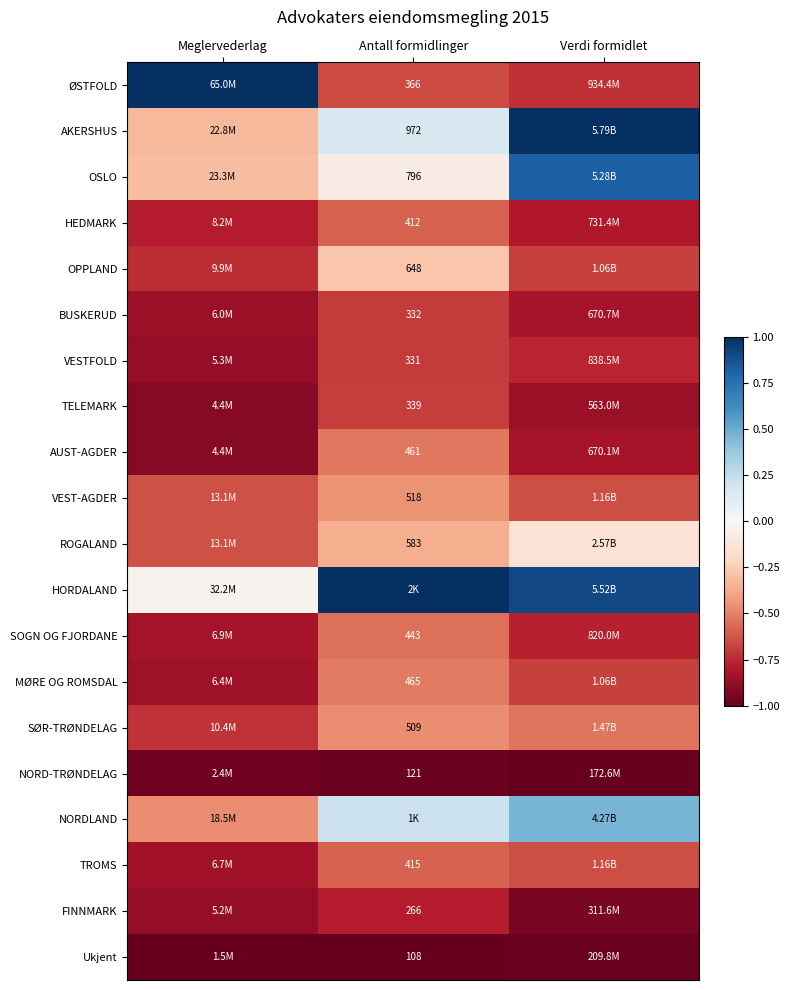

Is it true that OPPLAND equals -0.3 at Verdi formidlet?

False